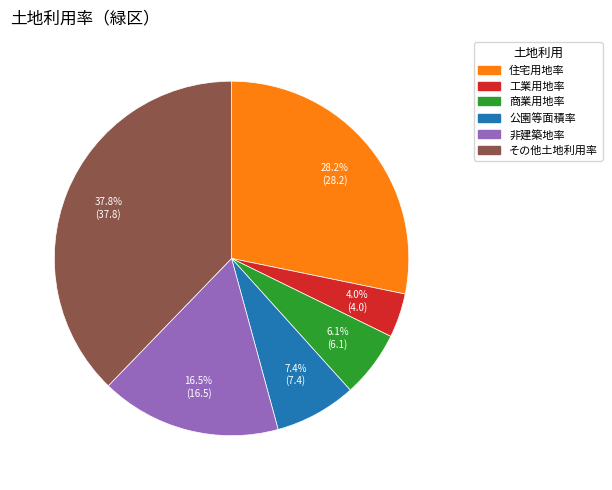

Does any single category account for the majority?

No